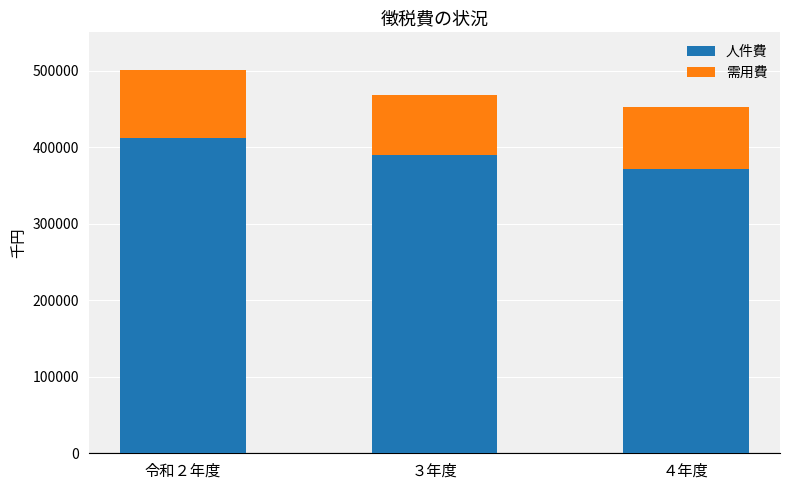

Which category has the highest value in the 人件費 series?

令和２年度